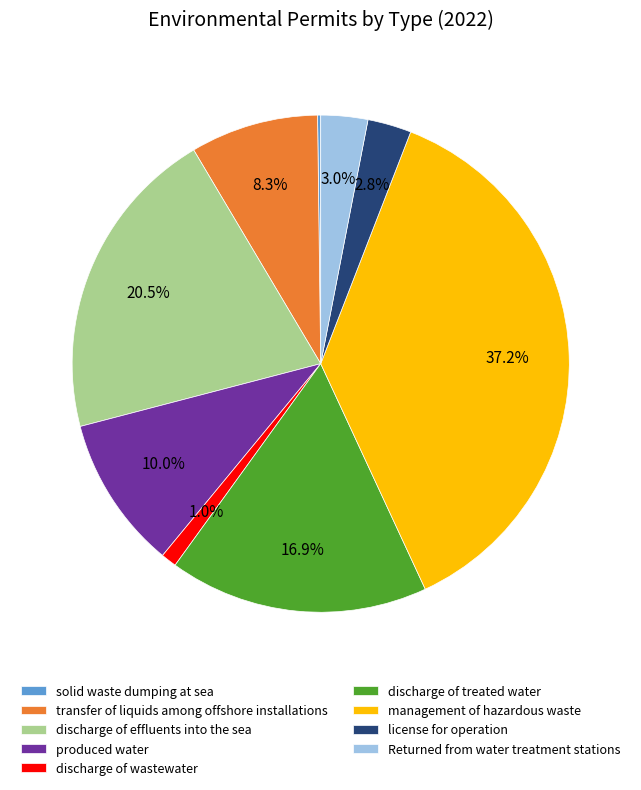

To the nearest percent, what portion does discharge of treated water represent?

17%